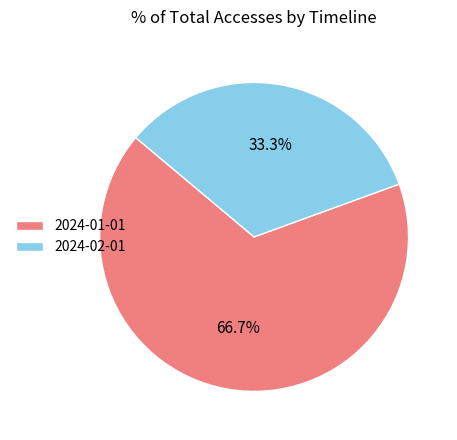

Which category accounts for the majority?

2024-01-01